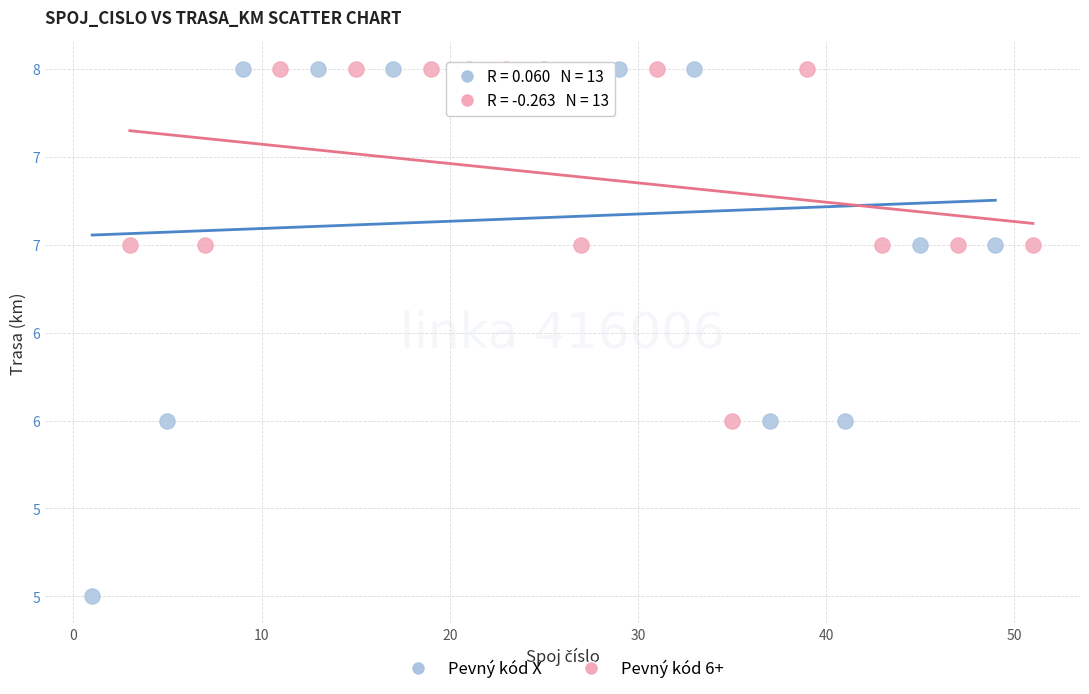

What are all the series names shown in the legend?

Pevný kód X, Pevný kód 6+